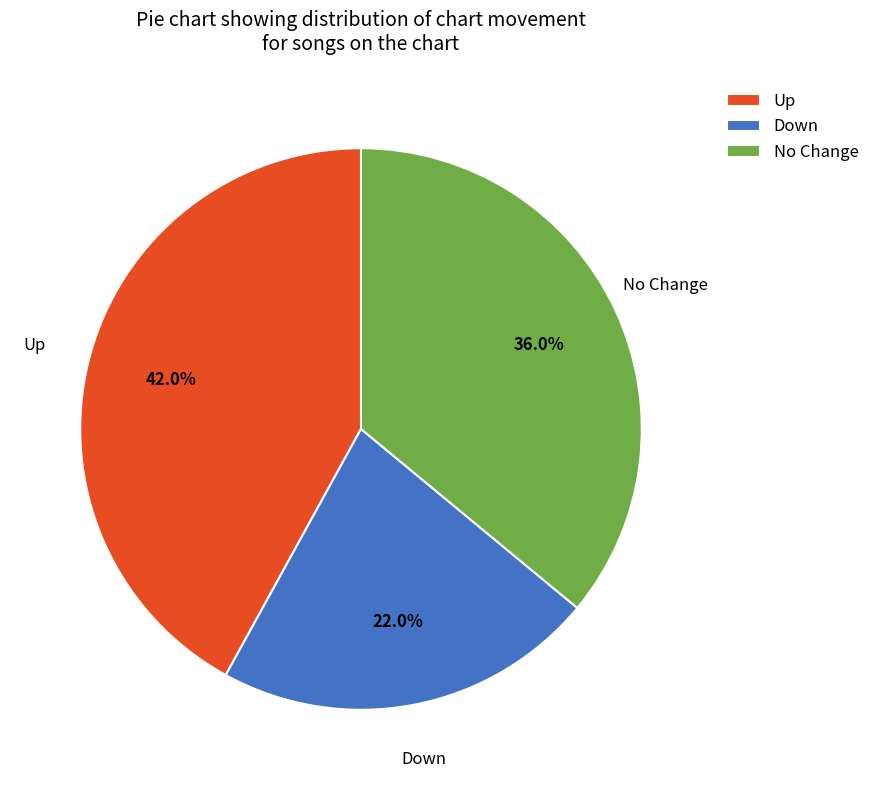

Which has a higher value, No Change or Up?

Up